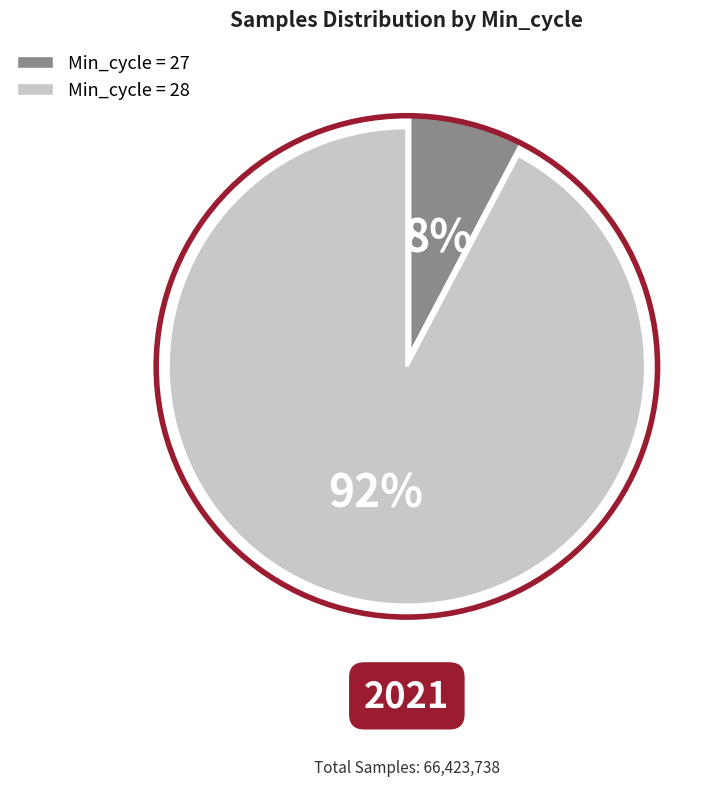

Is there any slice that represents more than half of the pie?

Yes